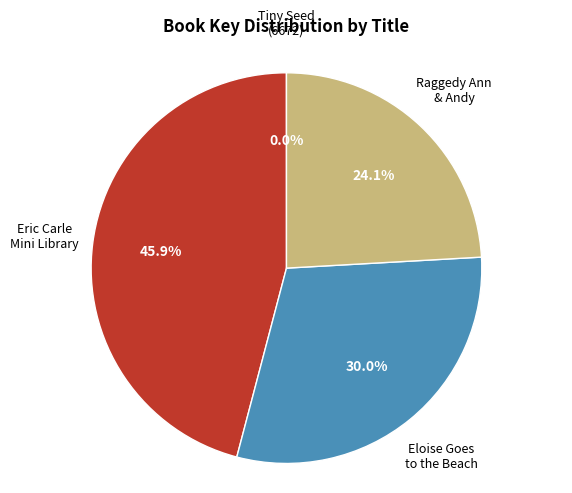

Does any single category account for the majority?

No